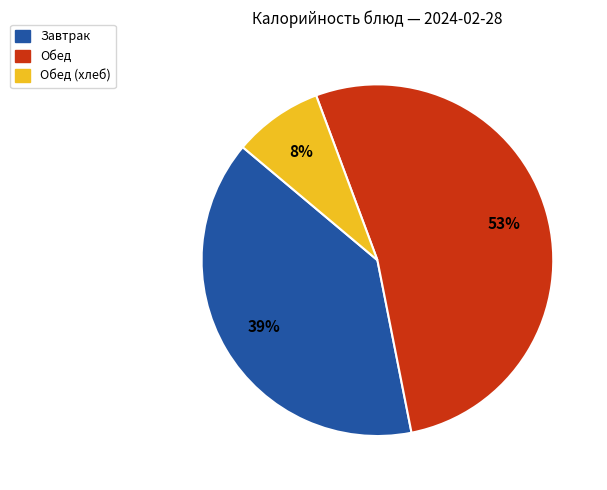

Is there any slice that represents more than half of the pie?

Yes